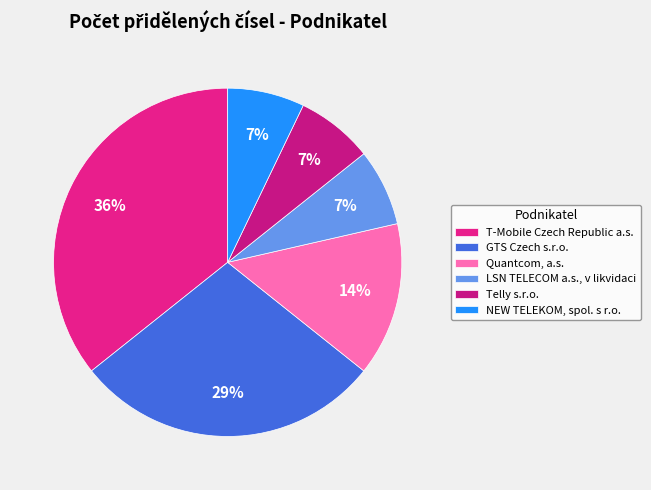

What percentage is the NEW TELEKOM, spol. s r.o. slice, to the nearest percent?

7%